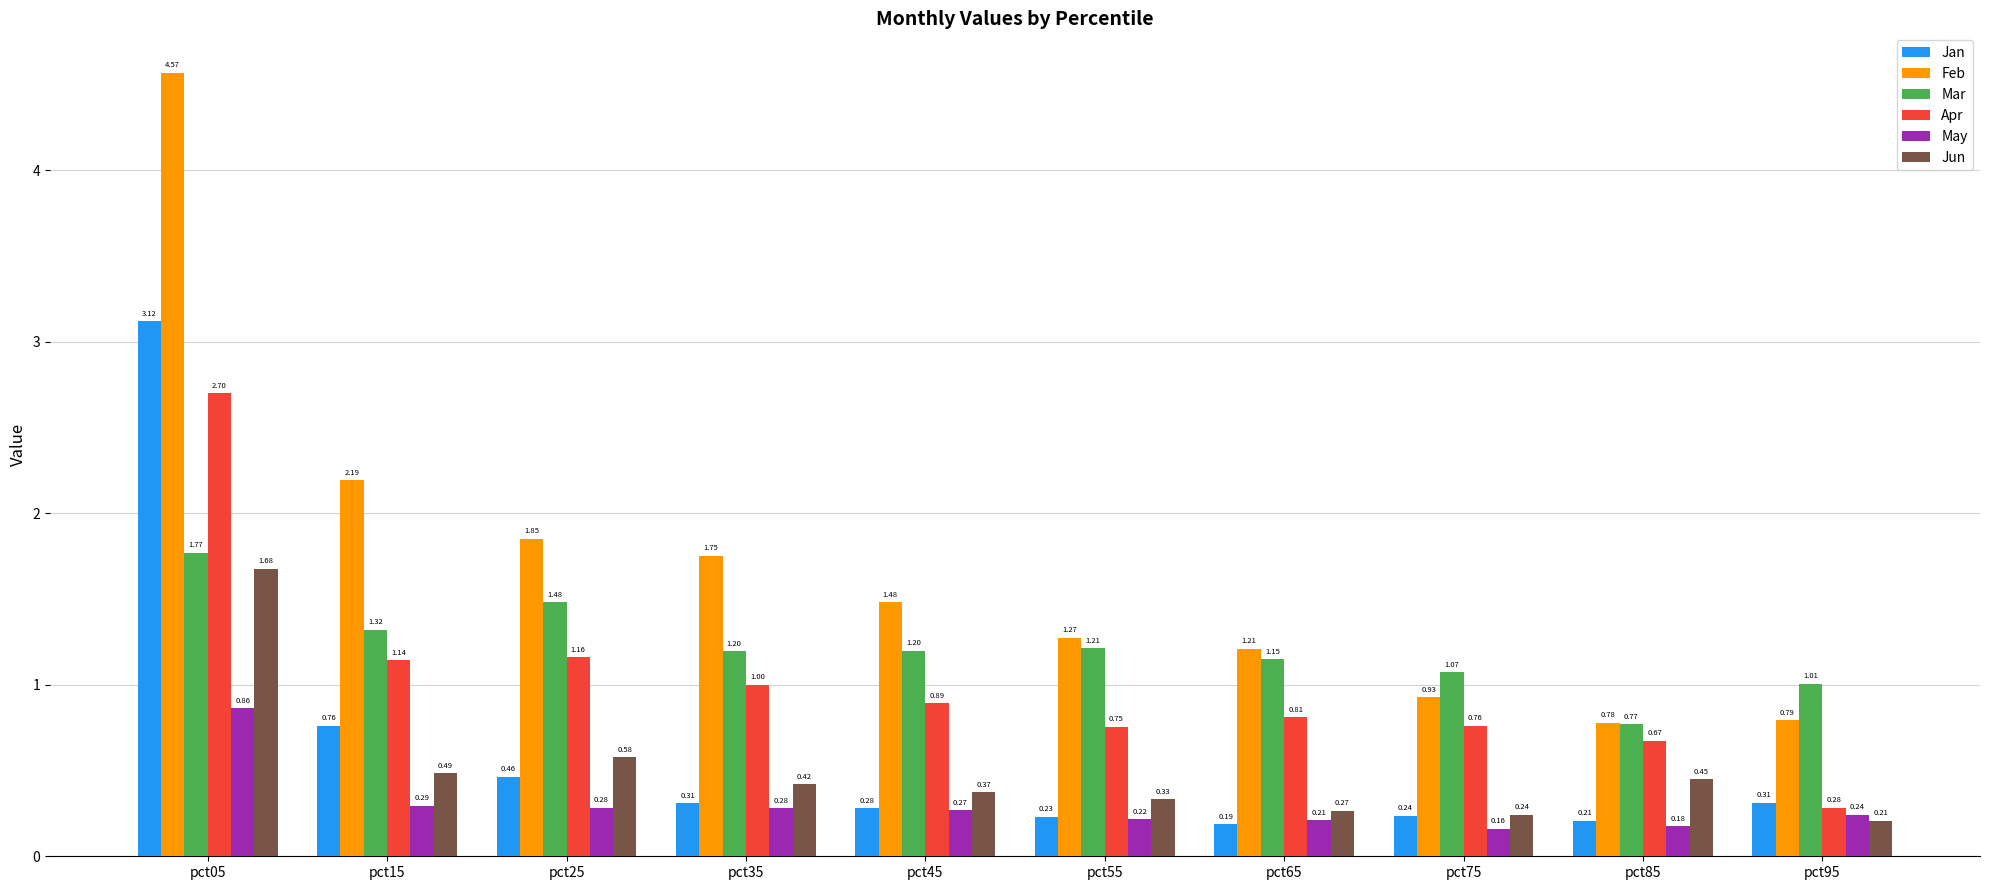

Is the value of Jun at pct45 greater than the value of May at pct25?

Yes